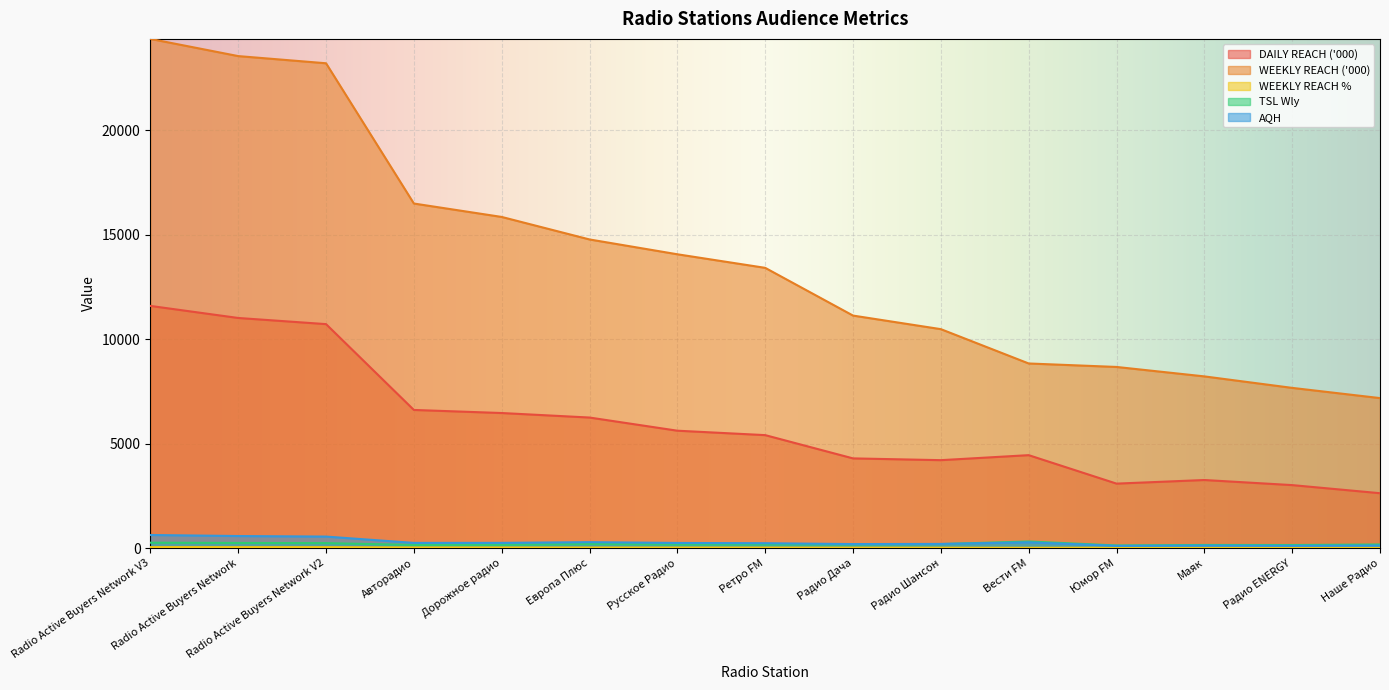

Where does the DAILY REACH ('000) series first go above 5407?

Radio Active Buyers Network V3